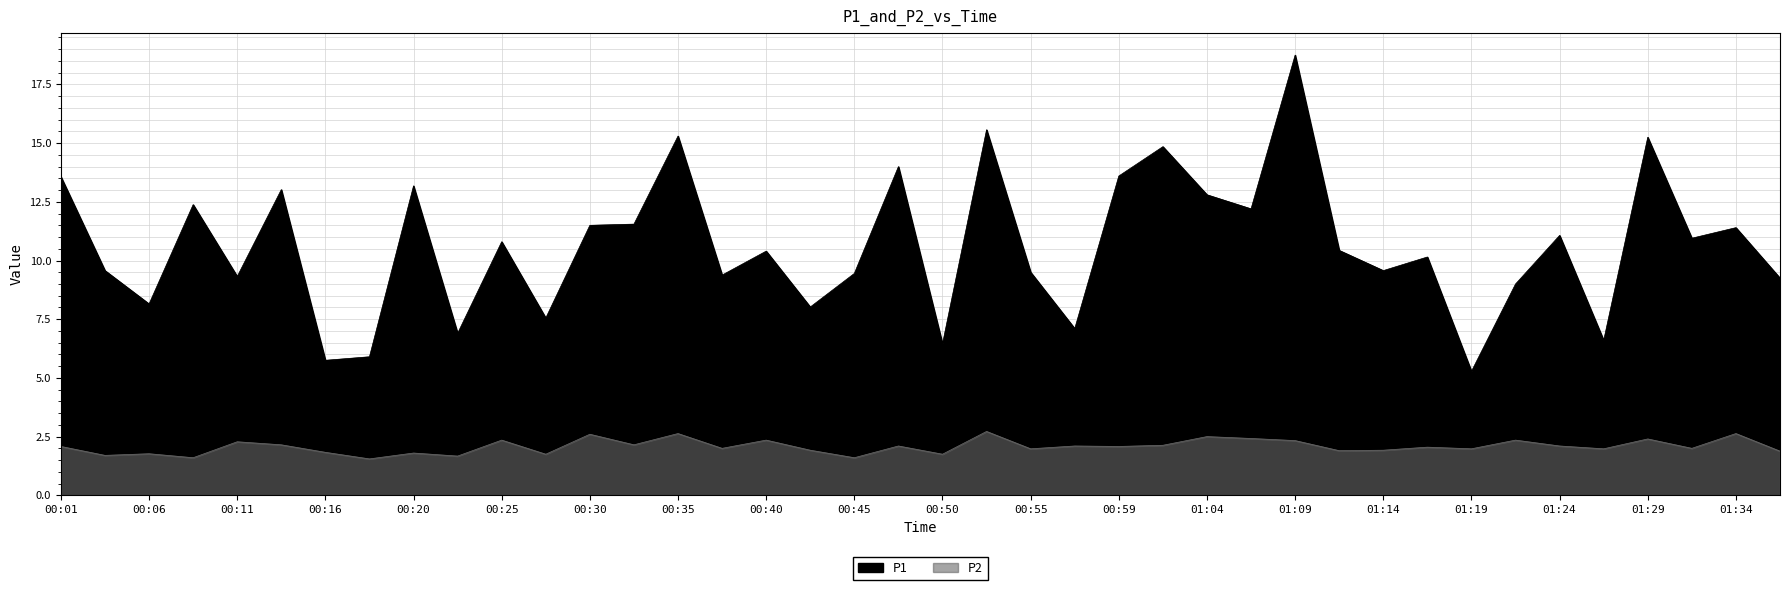

What position from the right is 00:11?

36